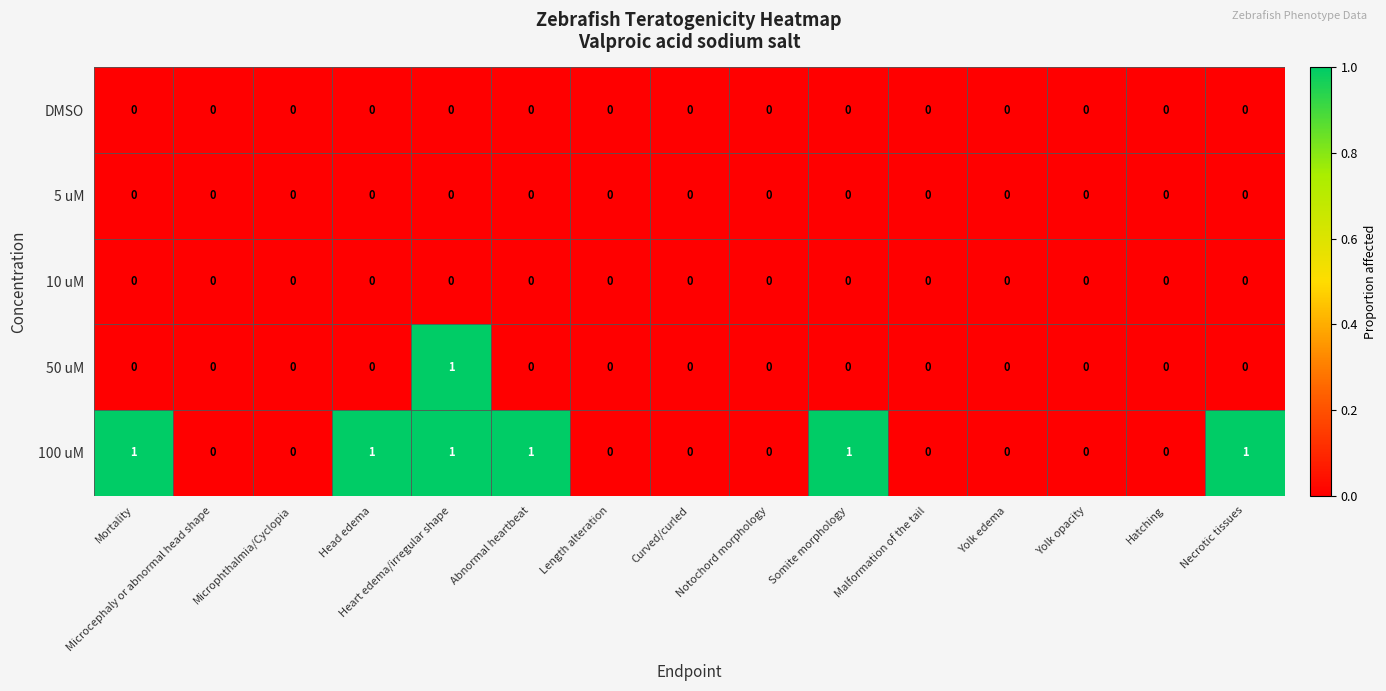

Is it true that 10 uM equals 0 at Length alteration?

True